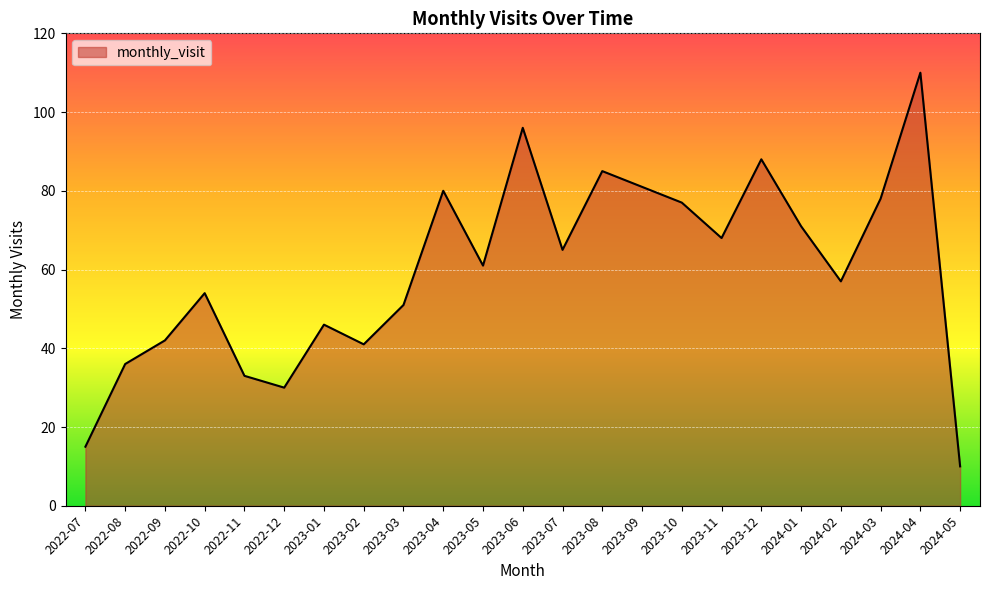

List the labels in order of value, largest first.

2024-04, 2023-06, 2023-12, 2023-08, 2023-09, 2023-04, 2024-03, 2023-10, 2024-01, 2023-11, 2023-07, 2023-05, 2024-02, 2022-10, 2023-03, 2023-01, 2022-09, 2023-02, 2022-08, 2022-11, 2022-12, 2022-07, 2024-05